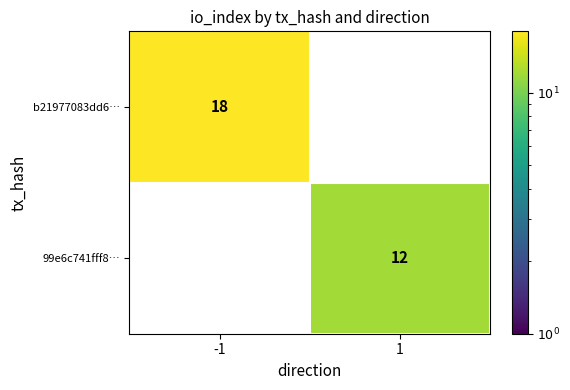

Rank the series by their maximum value, from lowest to highest.

99e6c741fff8…, b21977083dd6…